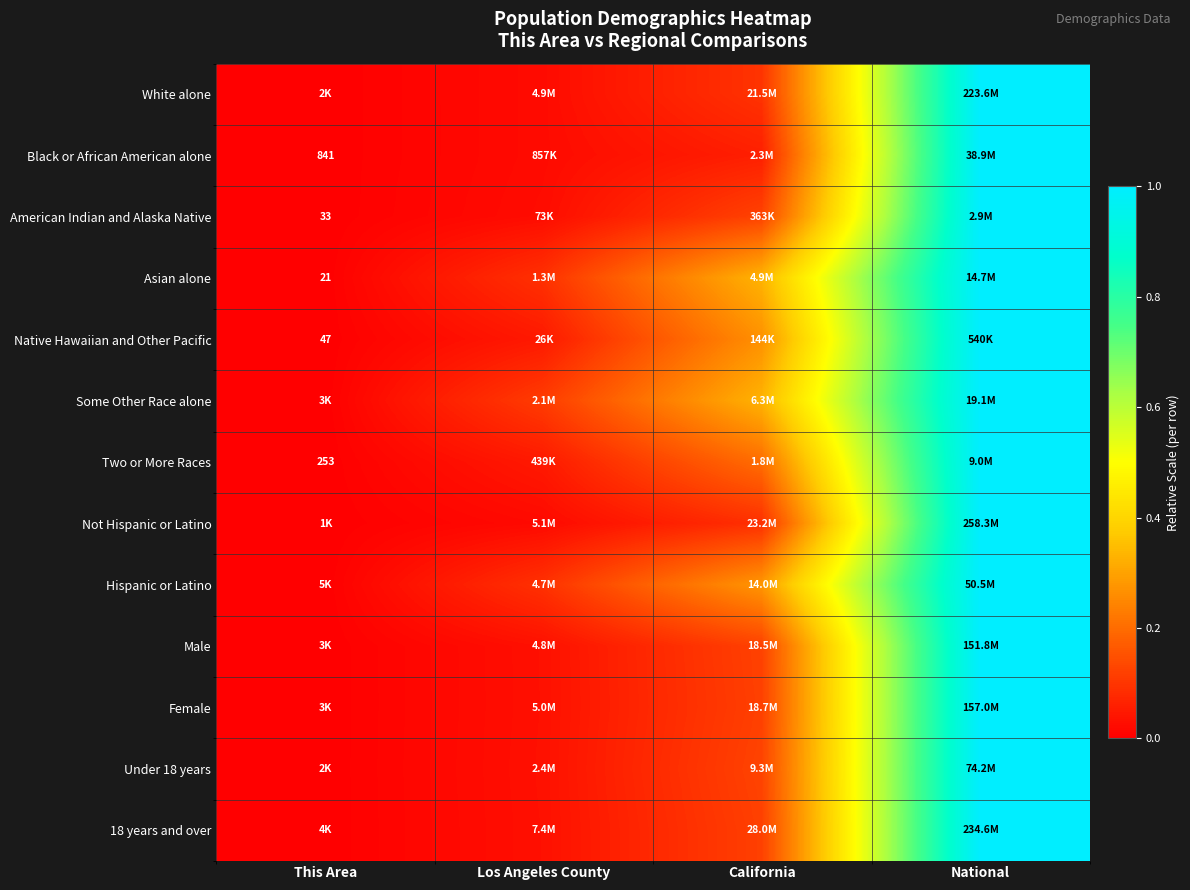

Which has a higher value, This Area or California?

California